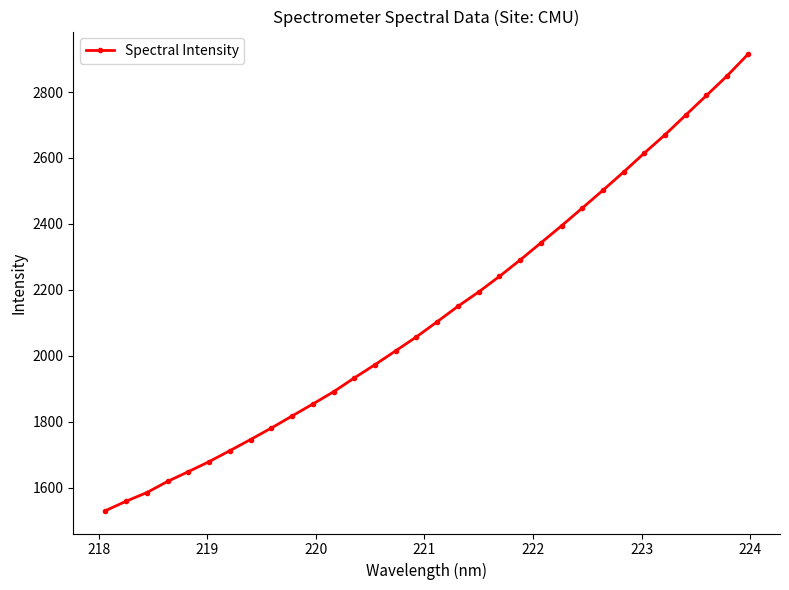

What is the value of the 19th point from the left?

2193.6